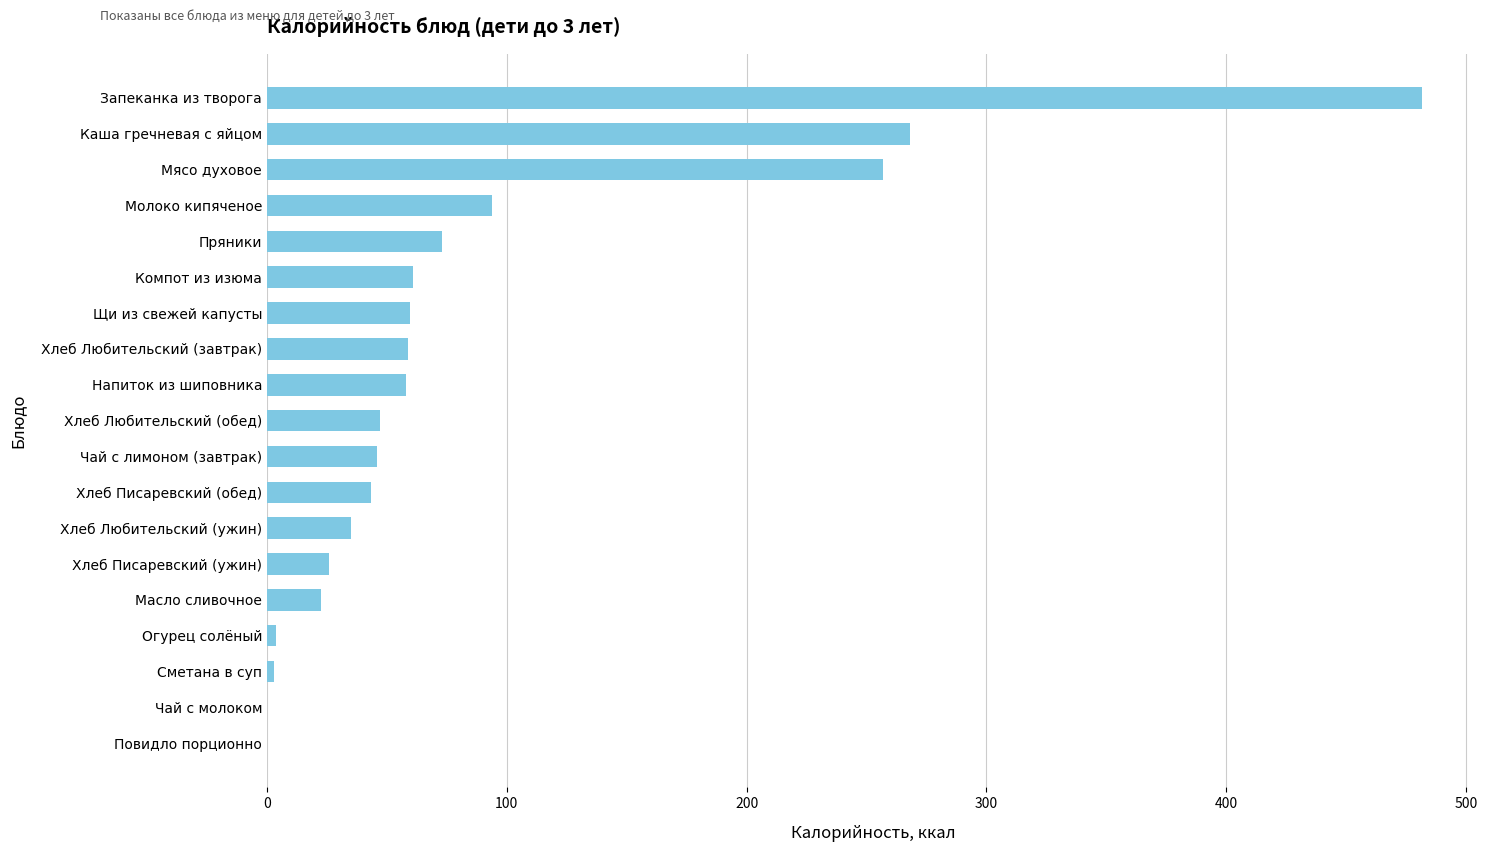

What is the maximum value shown in the chart?

481.7